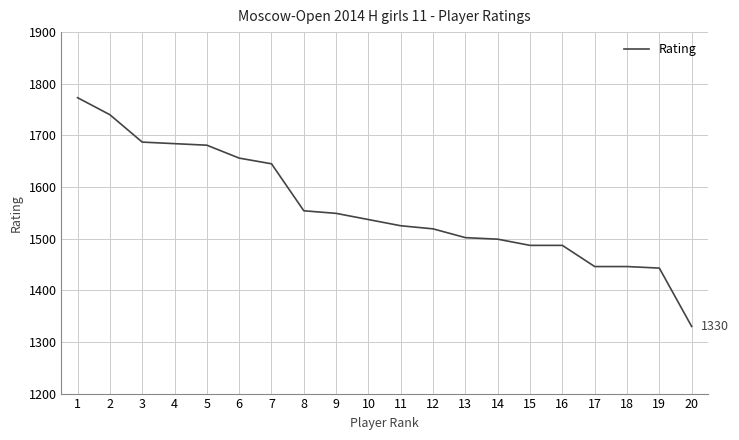

What is the difference between the maximum and minimum values?

443